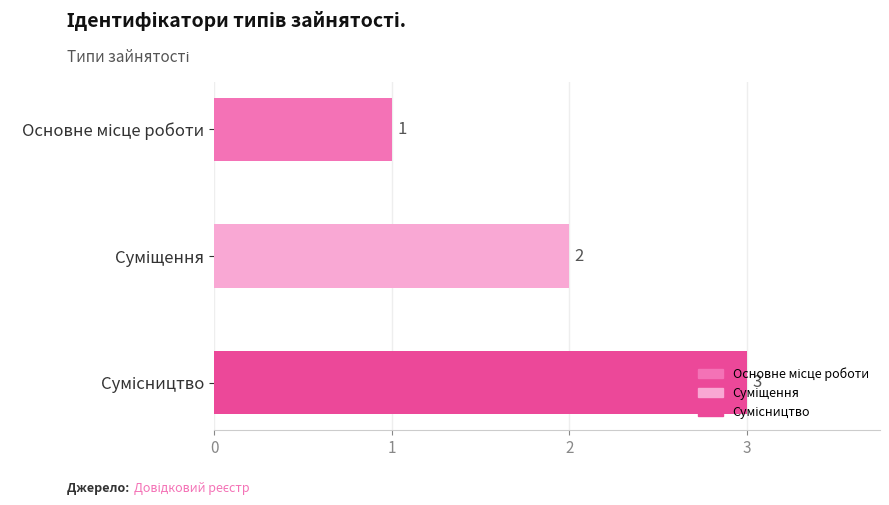

Count the values in the range 1 to 3.

3